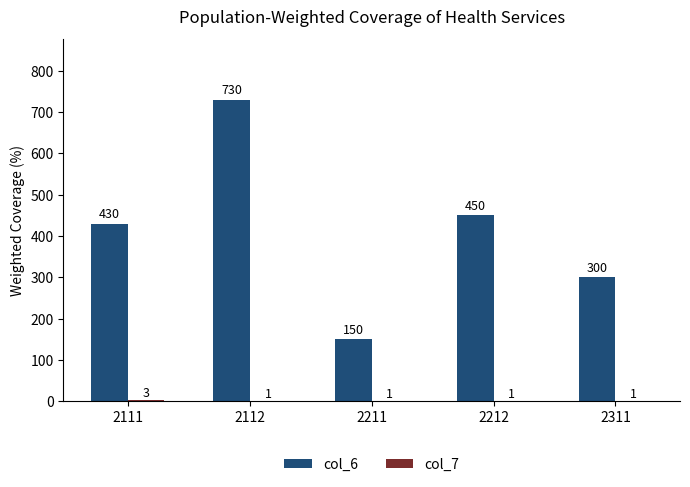

What is the sum of all col_6 values?

2060